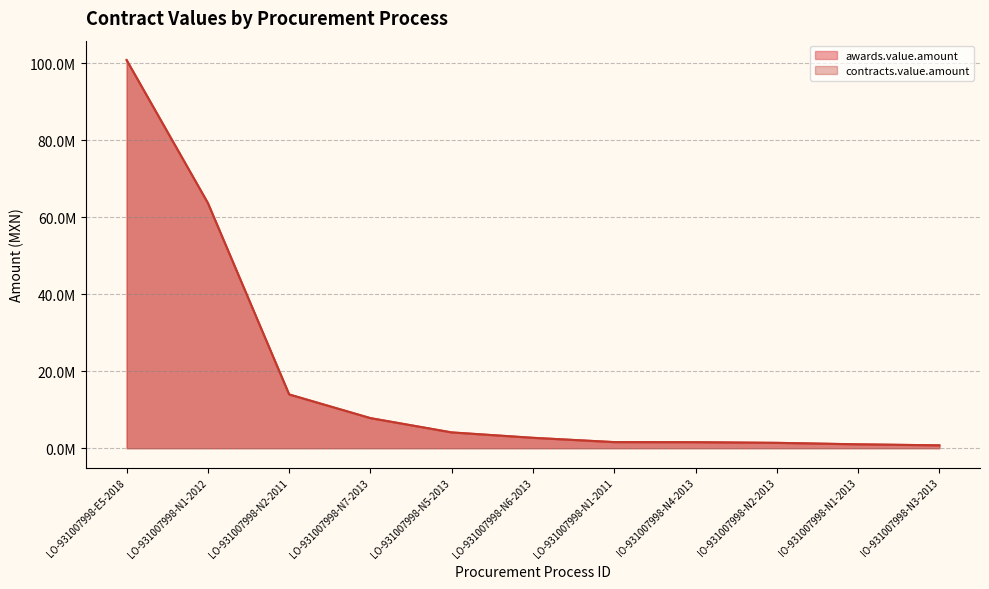

What is the total value across all series at LO-931007998-E5-2018?

201620790.2